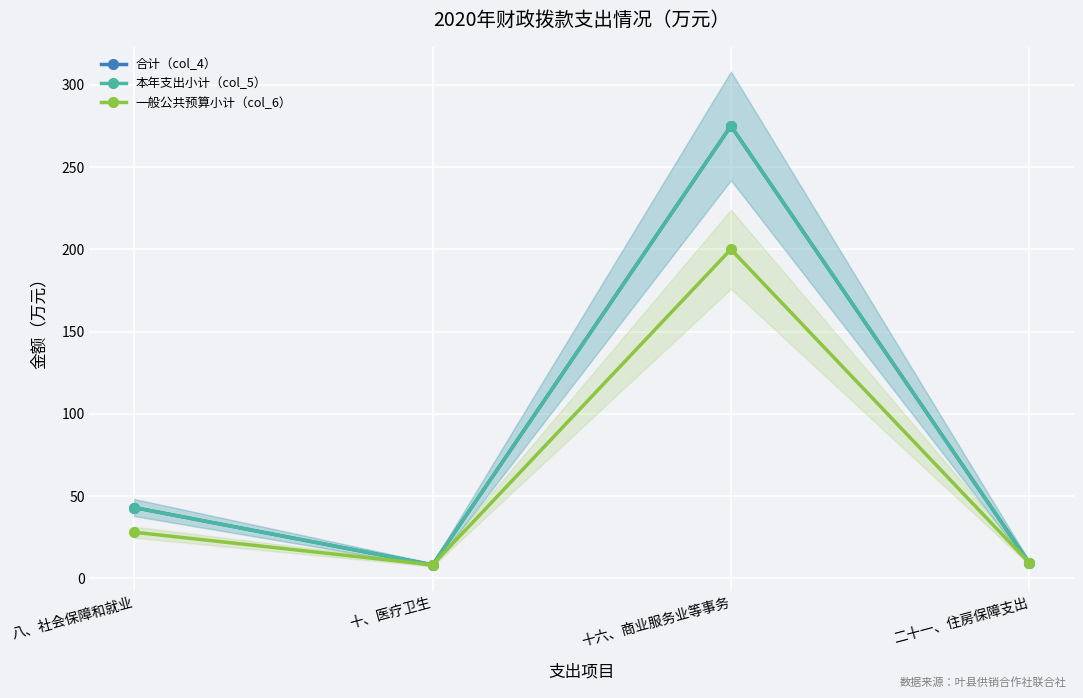

At which category does 合计（col_4） reach its first local peak?

十六、商业服务业等事务